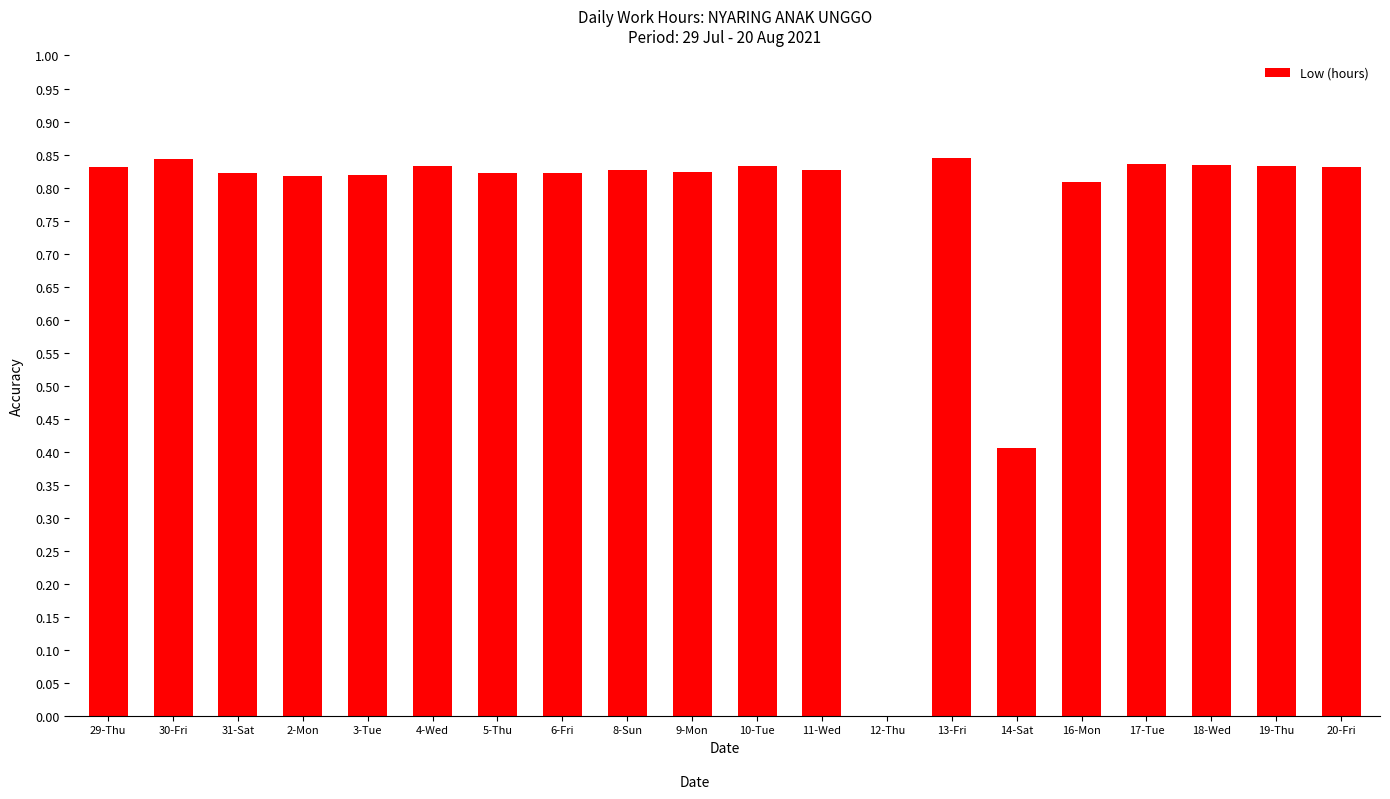

Are the bars horizontal?

No